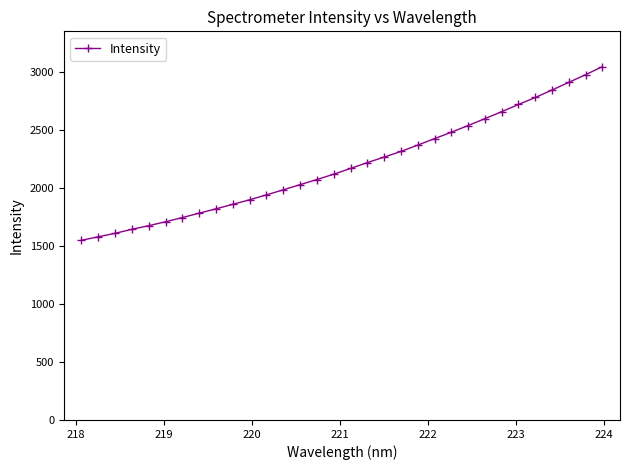

What is the difference between the maximum and minimum values?

1498.3